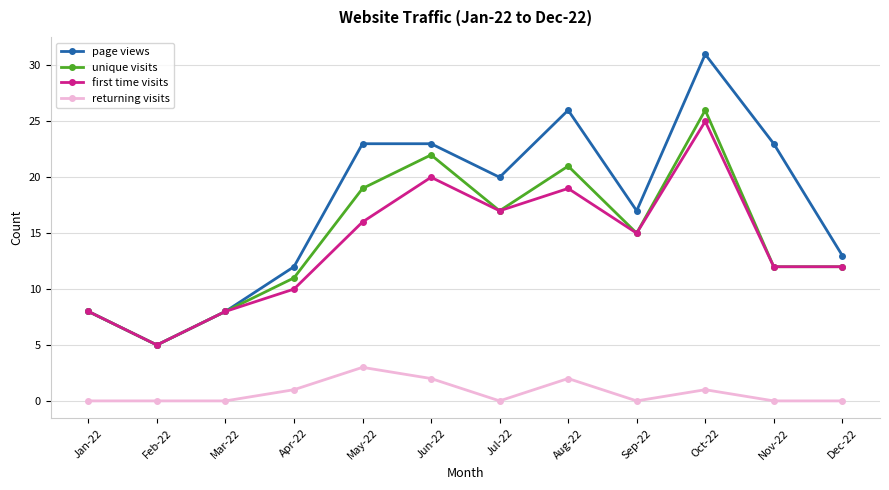

What is the label of the 10th point from the left?

Oct-22